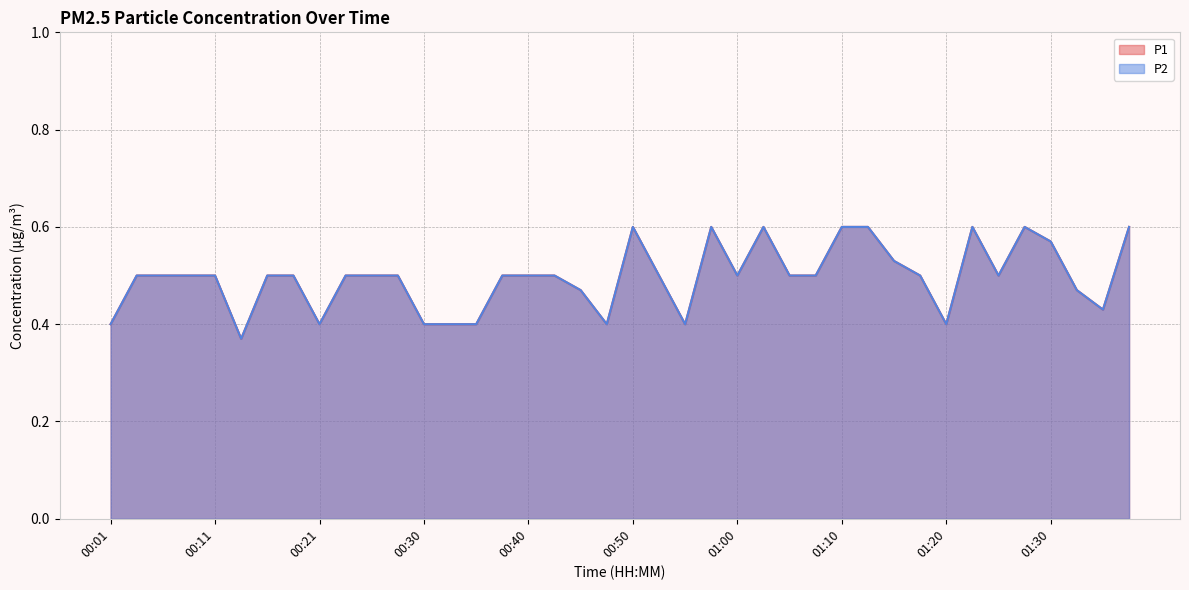

True or false: P2 and P1 intersect in this chart.

False